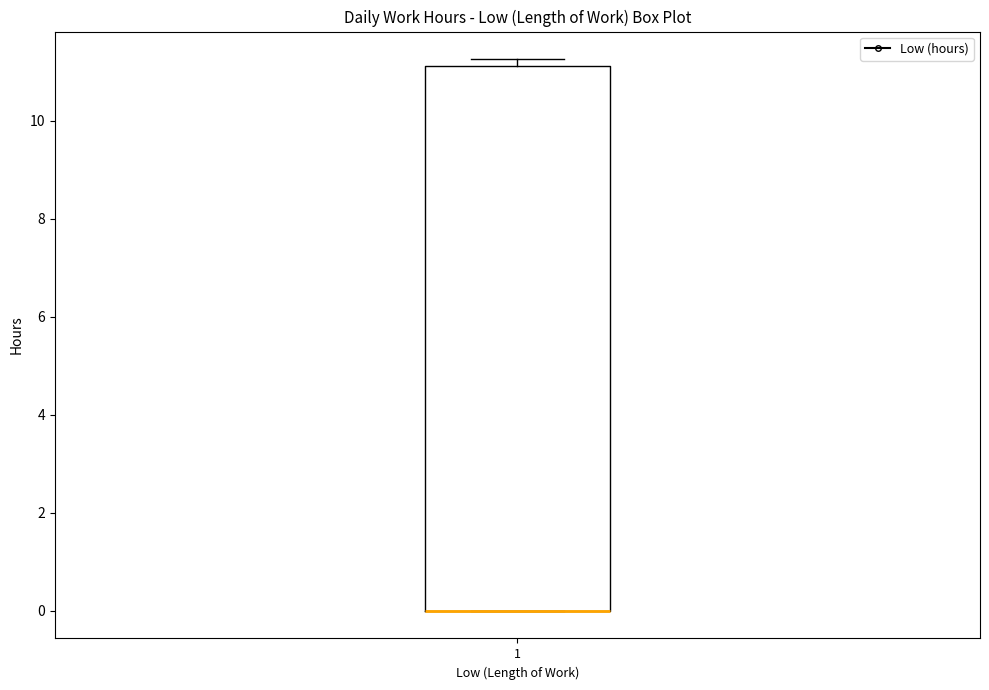

Transcribe this box plot: give where the median line is, the range the box spans, and where the two whiskers end, as read against the y-axis. The values are not printed on the chart, so give them approximately, as read against the axis.

median 0.0 (drawn on the box's lower edge), box 0.0 to 11.2, whiskers 0.0 to 11.2 (just above the box's upper edge)